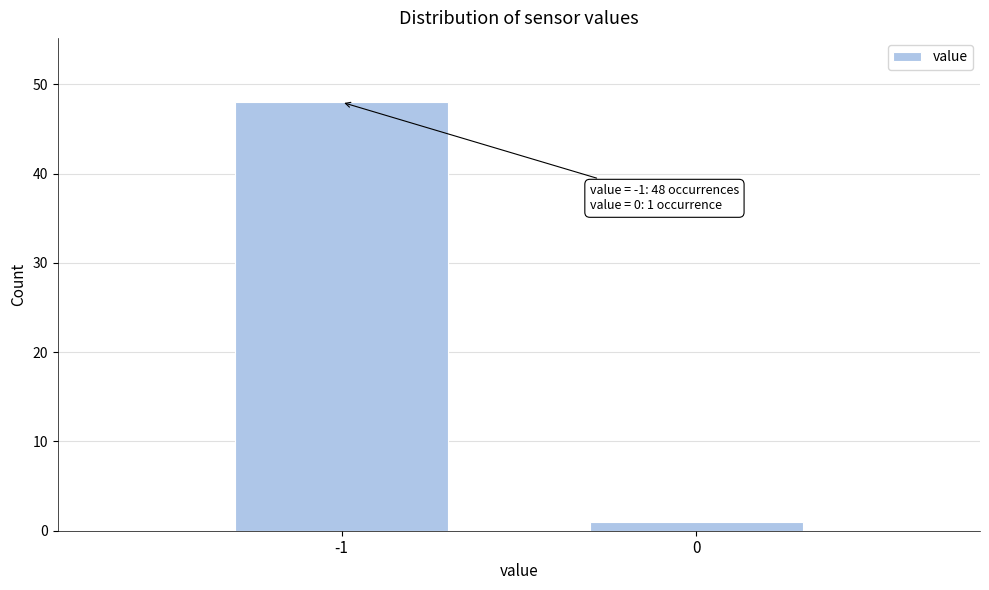

Reading left to right, transcribe all the data shown in this chart.

-1=48	0=1